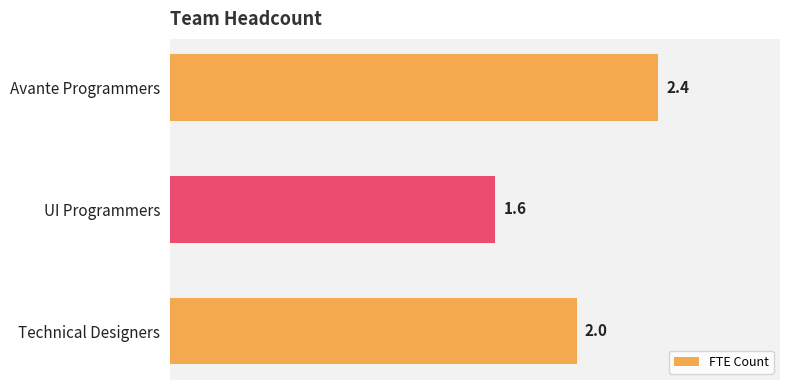

Reading top to bottom, extract all data points from this chart.

2.4	1.6	2.0